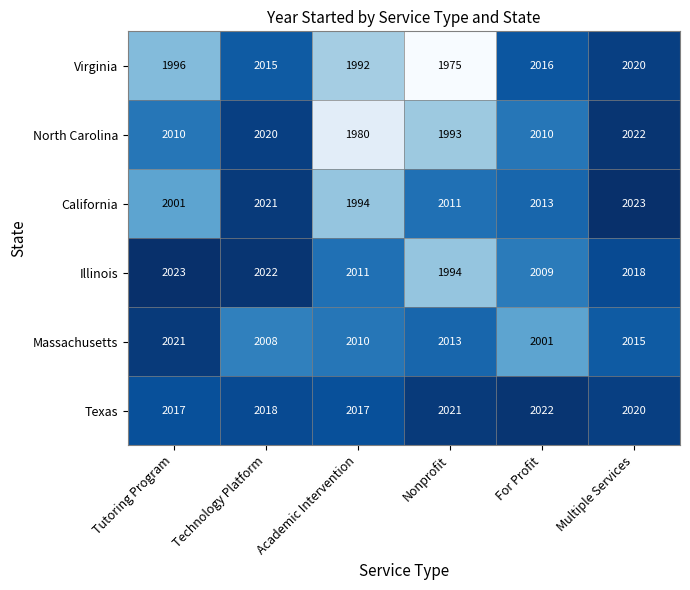

Count the number of data series in this chart.

6